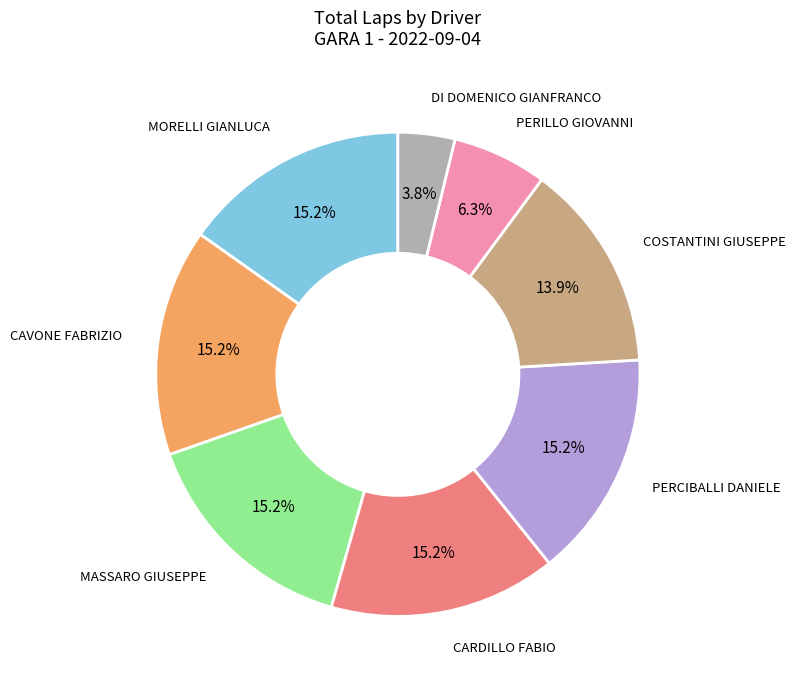

How many slices are in this pie chart?

8